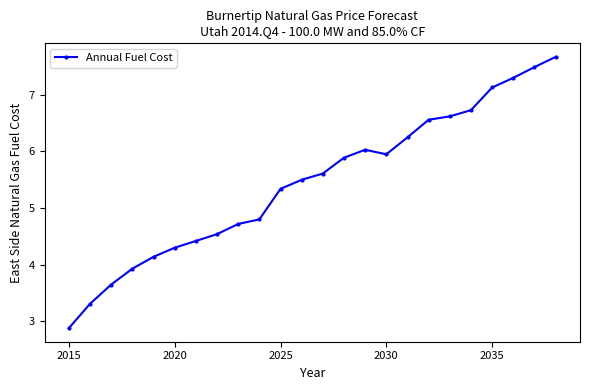

What is the smallest value displayed?

2.9